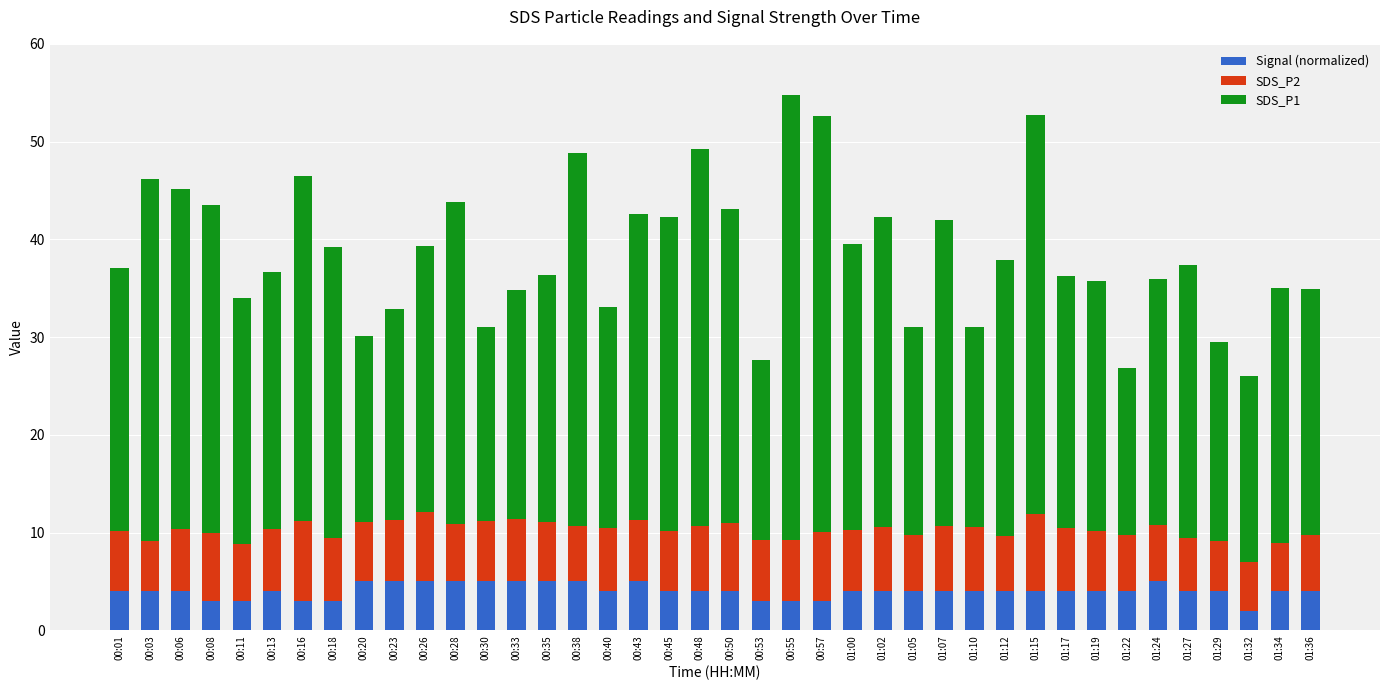

What is the total value across all series at 01:07?

42.0